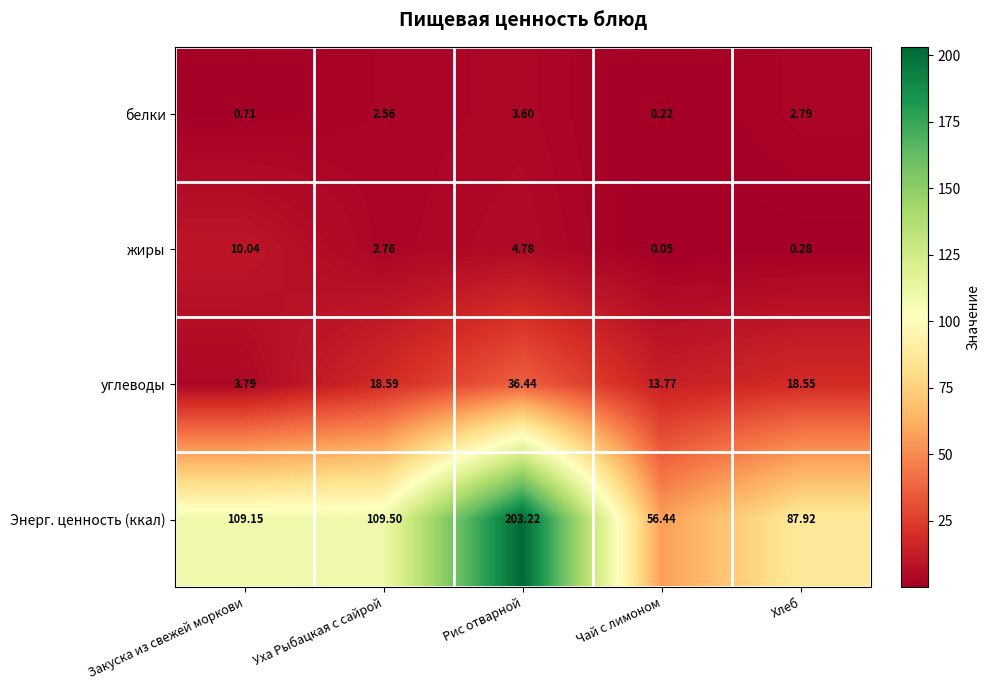

Is the value of углеводы at Закуска из свежей моркови greater than the value of жиры at Закуска из свежей моркови?

No